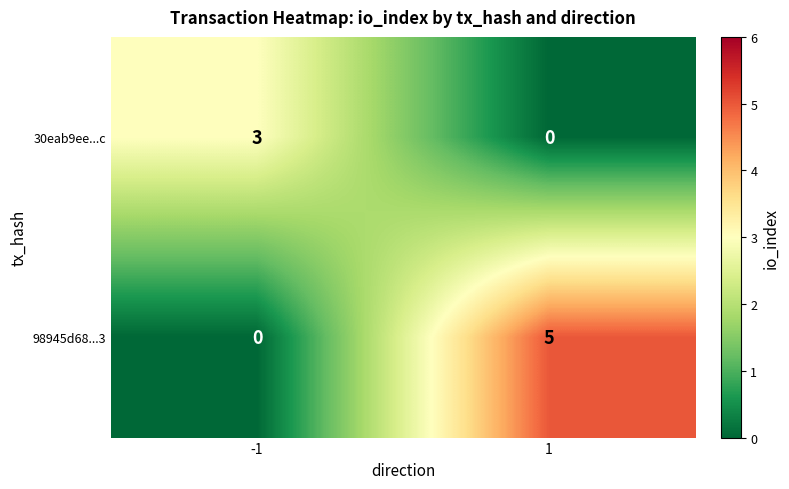

Rank the series at -1 from highest to lowest value.

30eab9ee...c, 98945d68...3